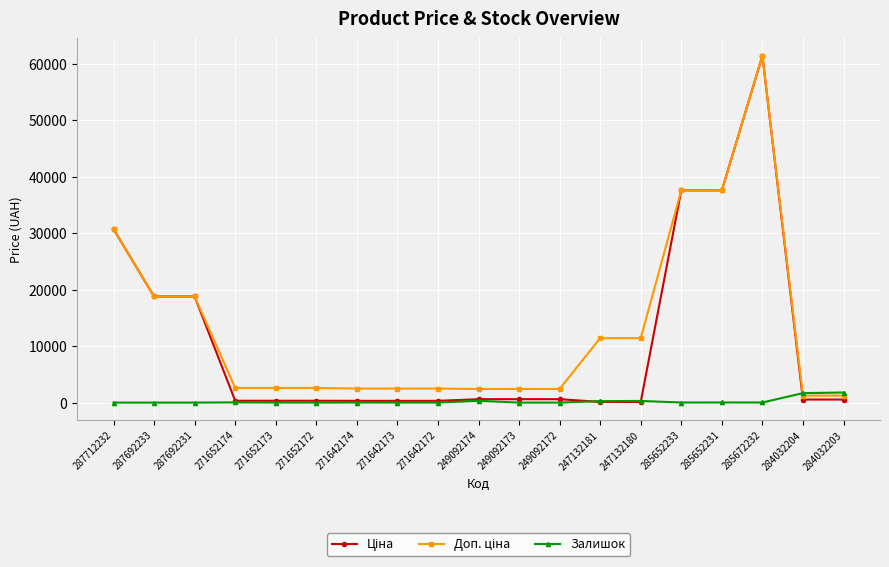

What is the maximum value shown in the chart?

61434.3